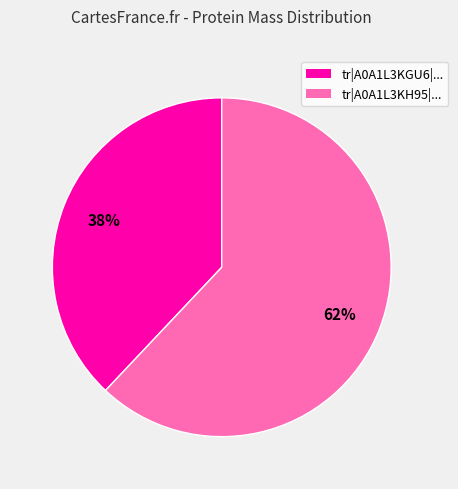

How many slices are in this pie chart?

2